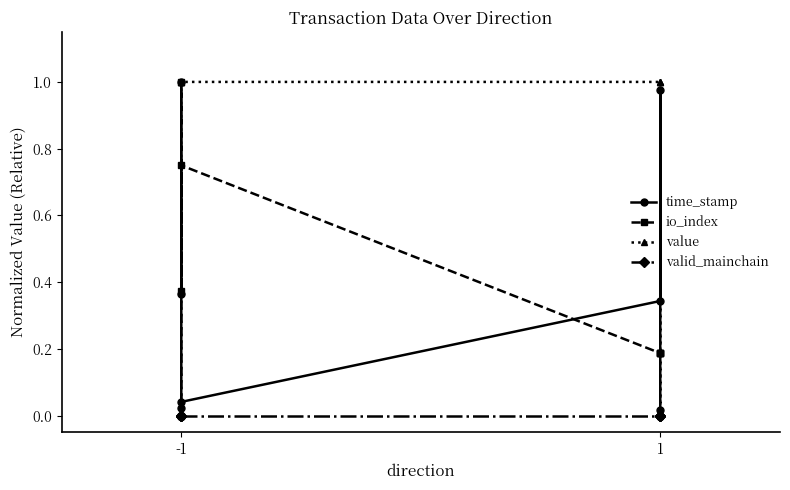

What are all the series names shown in the legend?

time_stamp, io_index, value, valid_mainchain